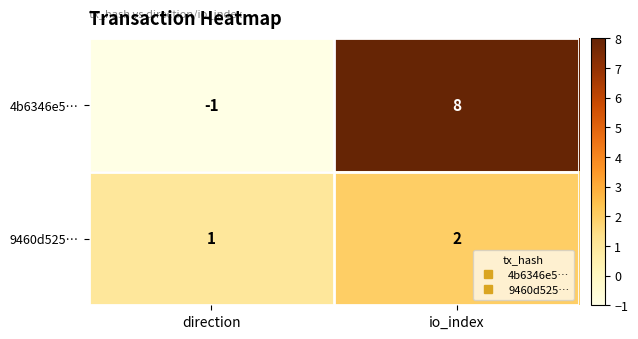

Between direction and io_index, which series saw the biggest shift?

4b6346e5…